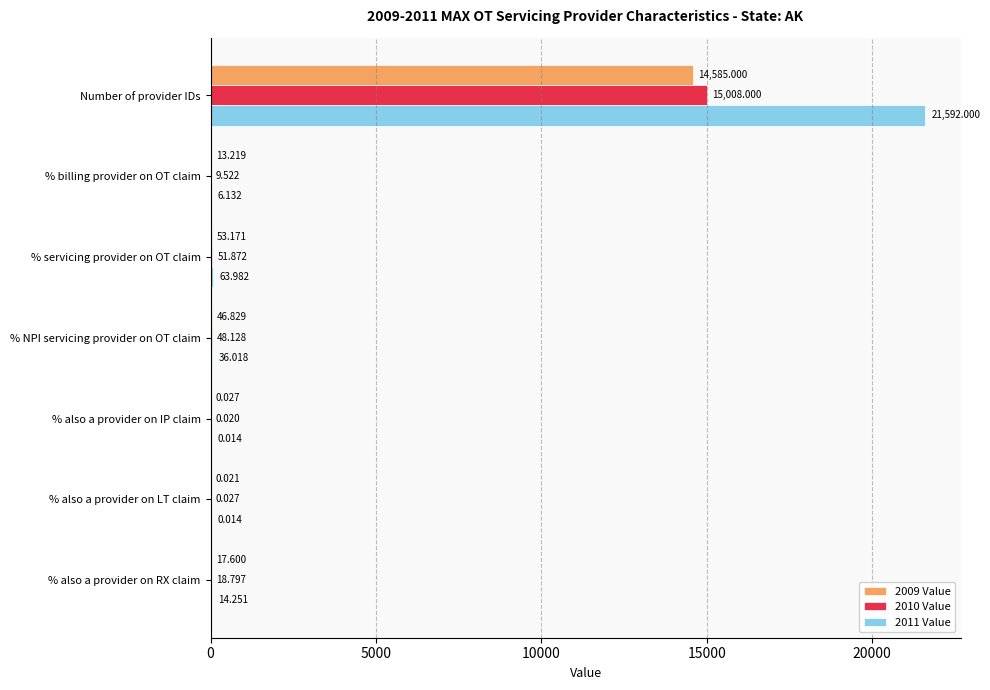

Is the value of 2010 Value at % also a provider on RX claim greater than the value of 2009 Value at % also a provider on LT claim?

Yes